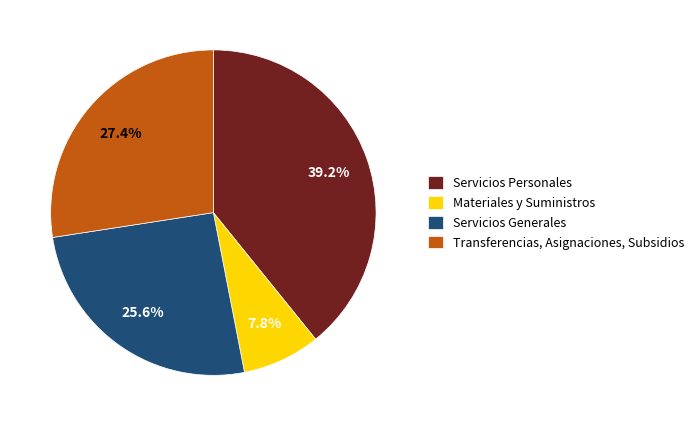

What is the smallest slice in the pie chart?

Materiales y Suministros